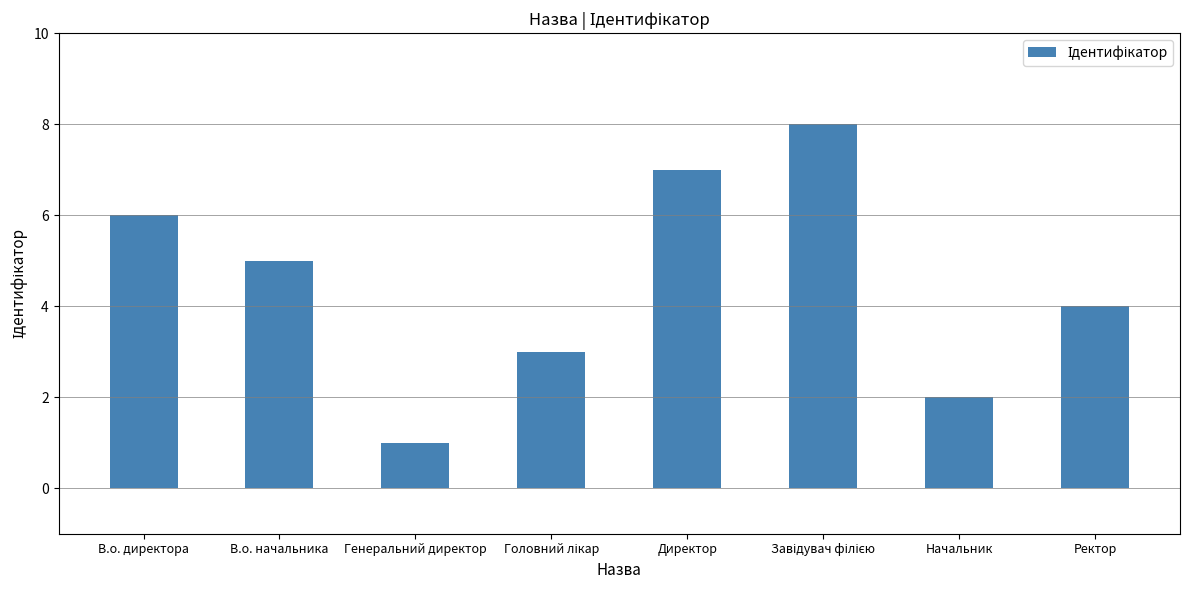

What is the ratio of the value at Директор to the value at Начальник?

3.5